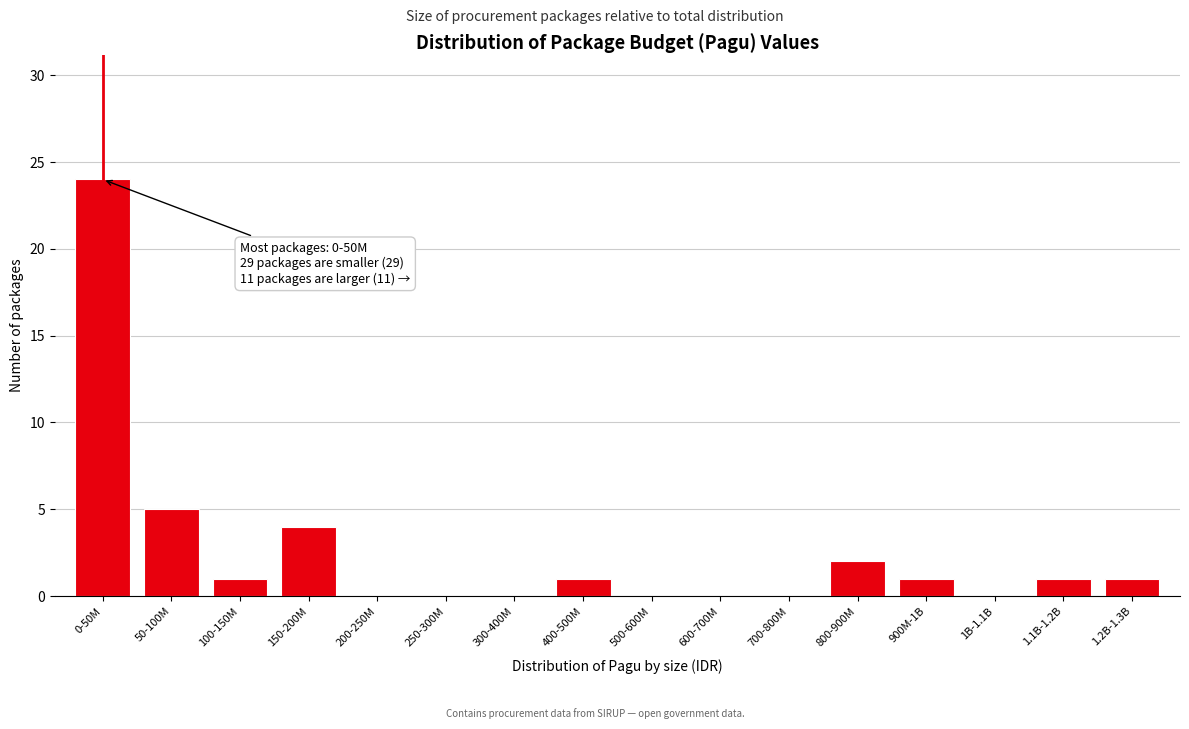

Reading right to left, what are all the values shown in this chart?

1.2B-1.3B=1	1.1B-1.2B=1	1B-1.1B=0	900M-1B=1	800-900M=2	700-800M=0	600-700M=0	500-600M=0	400-500M=1	300-400M=0	250-300M=0	200-250M=0	150-200M=4	100-150M=1	50-100M=5	0-50M=24